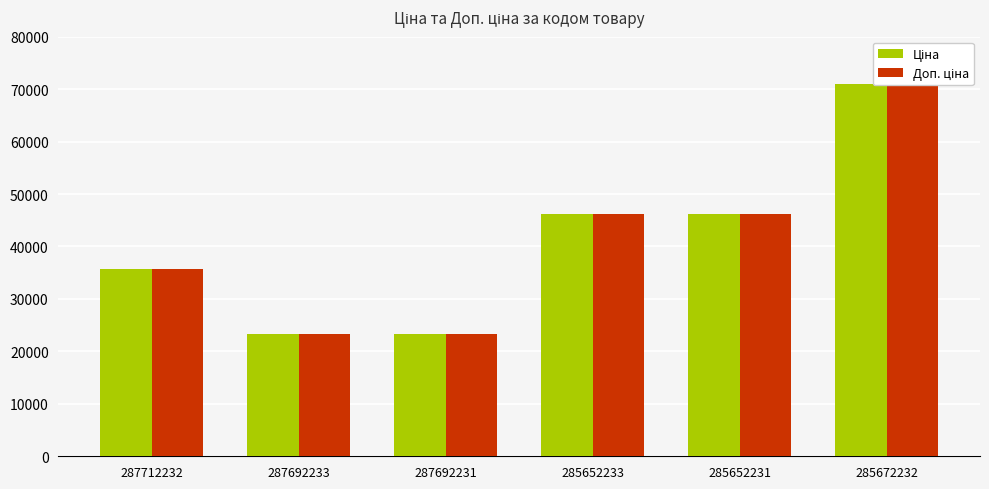

How many groups of bars are there?

6